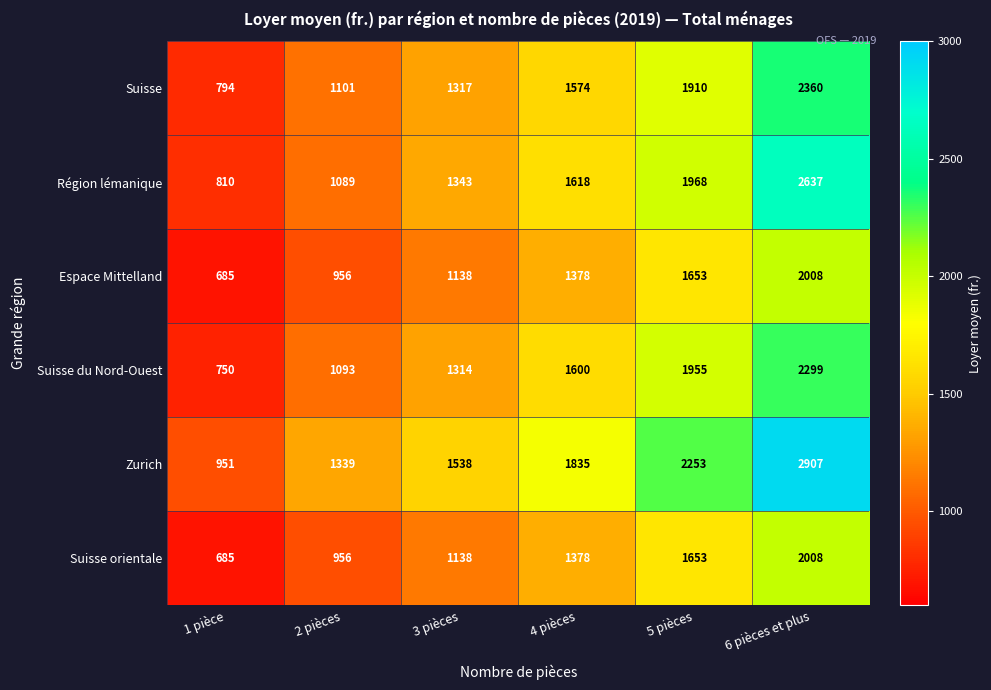

At how many categories does at least one series exceed 2528?

1